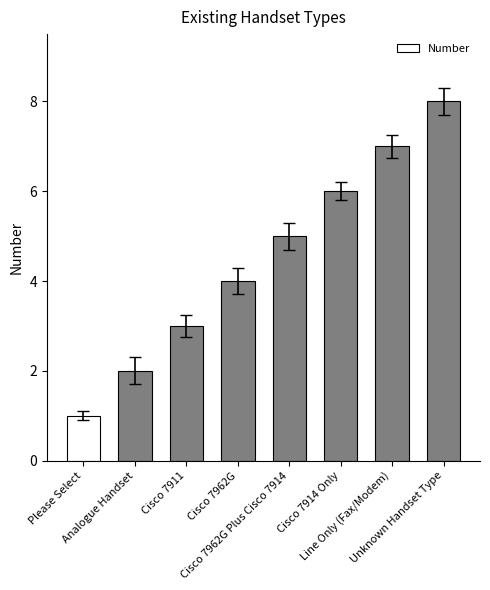

How many bars are there in total?

8